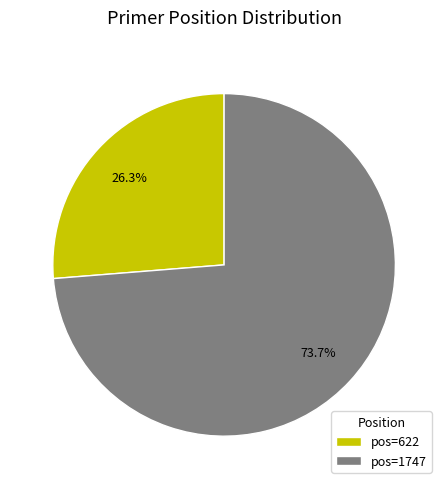

How much of the chart is everything except pos=622?

73.7%